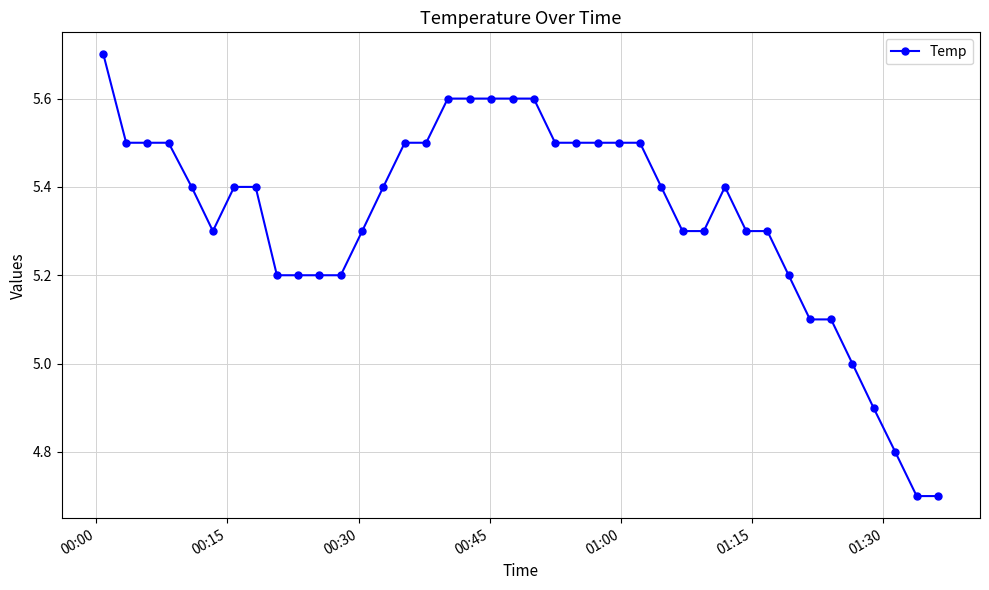

What is the difference between the maximum and second lowest values?

1.0